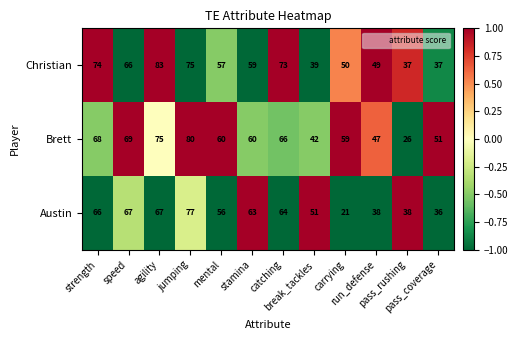

What is the difference between the maximum and second lowest values in the Brett series?

38